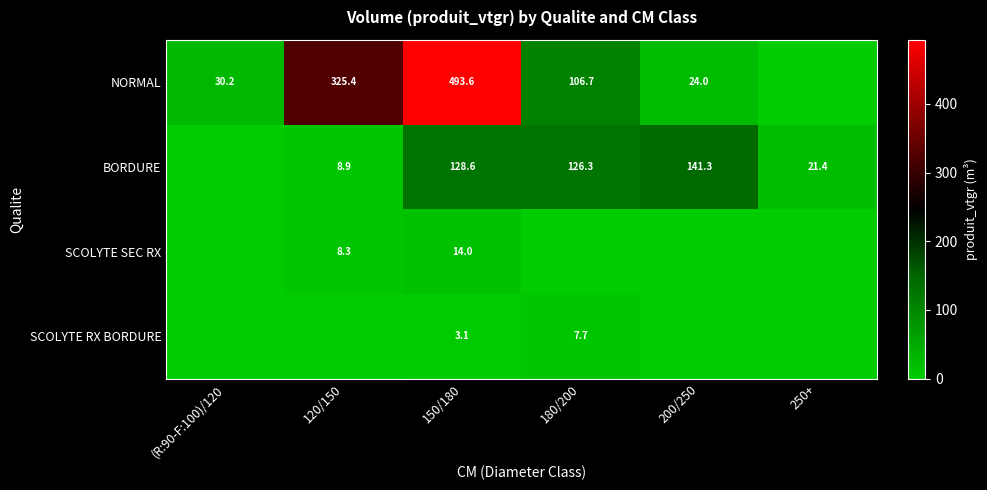

What is the spread (max minus min) of values at 150/180?

490.5